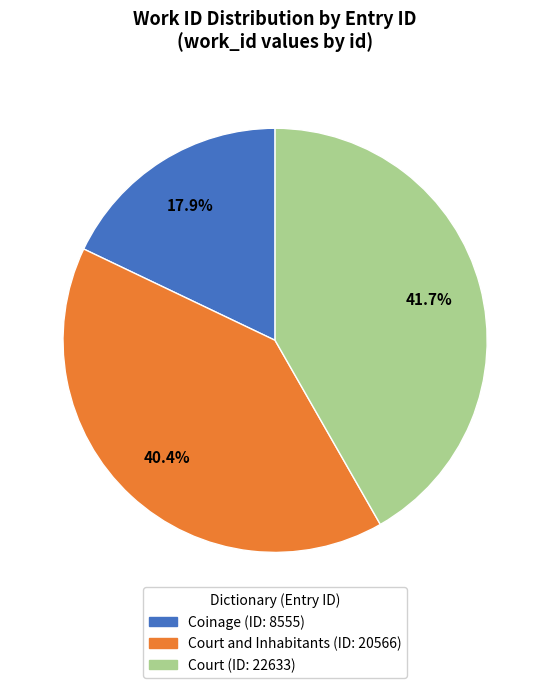

Is there any slice that represents more than half of the pie?

No